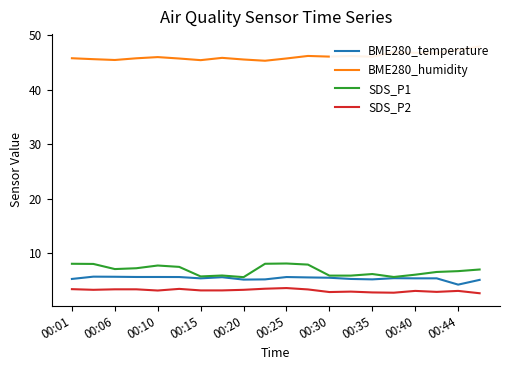

Reading left to right, what are all the values shown in this chart?

BME280_temperature: 5.3	5.7	5.7	5.7	5.7	5.7	5.4	5.6	5.2	5.2	5.7	5.6	5.5	5.3	5.2	5.5	5.4	5.4	4.3	5.2
BME280_humidity: 45.8	45.6	45.4	45.7	46.0	45.7	45.4	45.8	45.5	45.3	45.7	46.2	46.0	46.1	46.0	46.9	46.8	46.7	47.2	47.9
SDS_P1: 8.1	8.1	7.1	7.3	7.8	7.5	5.8	6.0	5.7	8.1	8.2	8.0	5.9	5.9	6.2	5.7	6.1	6.6	6.8	7.0
SDS_P2: 3.5	3.3	3.4	3.4	3.2	3.5	3.2	3.2	3.3	3.5	3.6	3.4	2.9	3.0	2.9	2.8	3.1	3.0	3.1	2.7